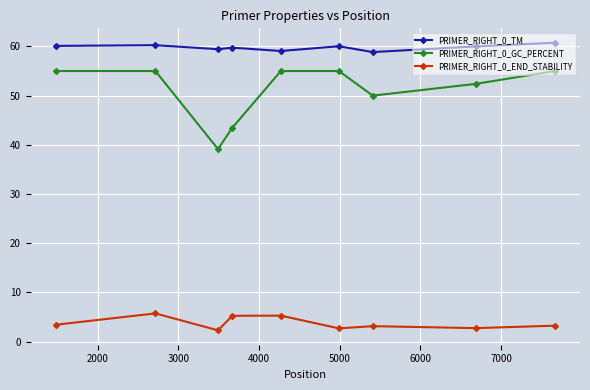

Which series has the widest spread of values?

PRIMER_RIGHT_0_GC_PERCENT